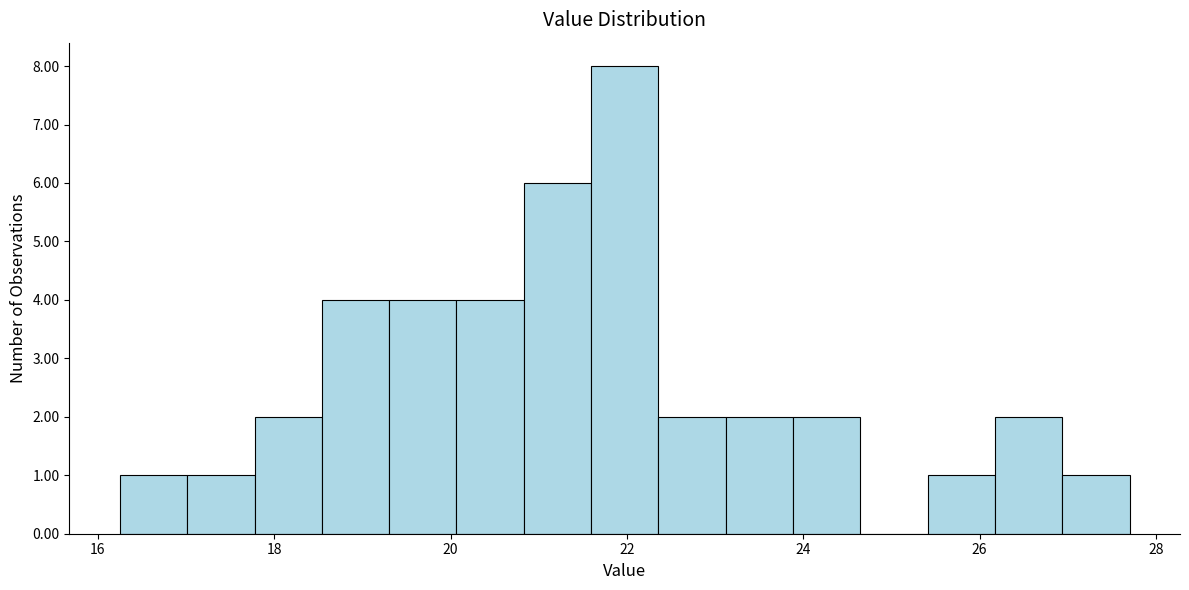

Around what value on the x-axis is the tallest bar? Give the approximate position of its centre, as read against the axis.

22.0